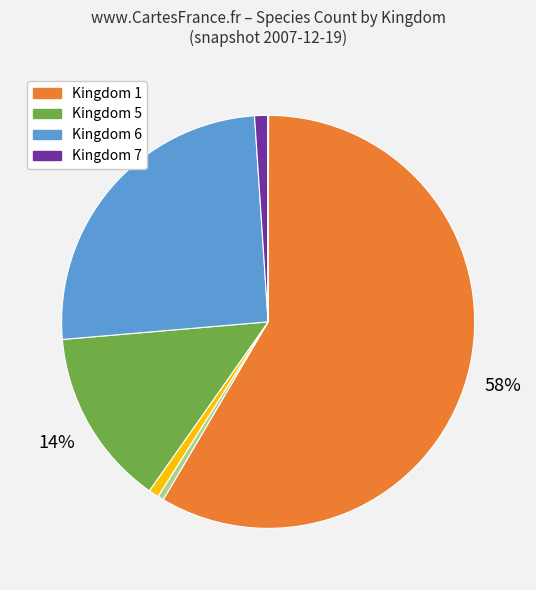

Is there a majority slice in this chart?

Yes